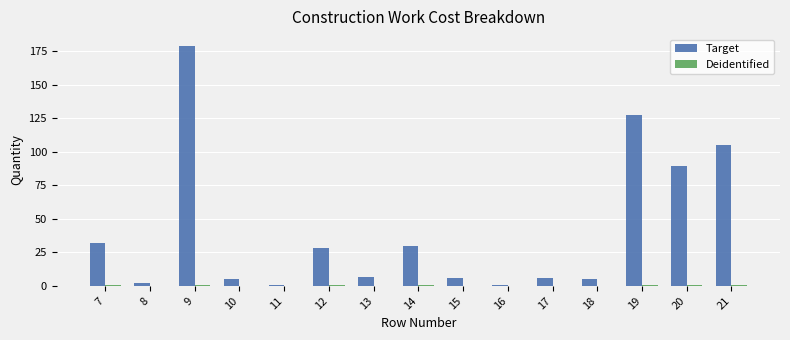

Between 15 and 21, which series saw the biggest shift?

Target